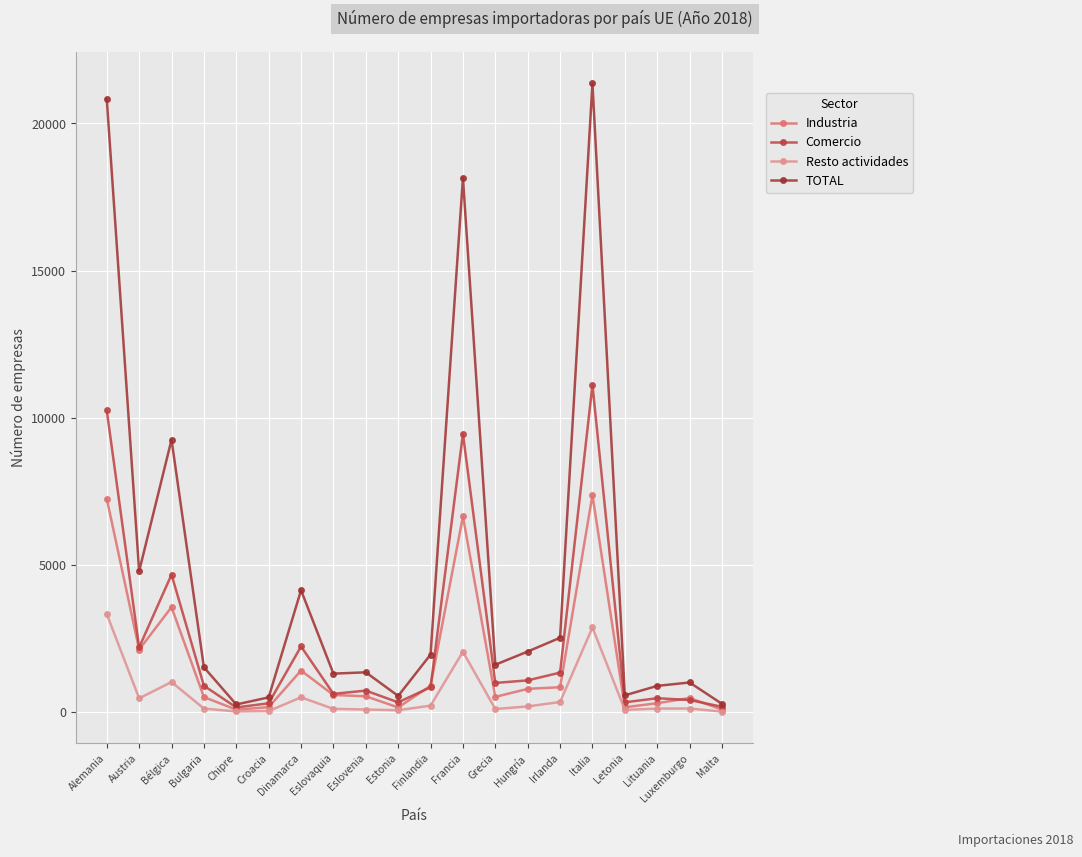

Reading left to right, what are all the values shown in this chart?

Industria: Alemania=7247	Austria=2122	Bélgica=3563	Bulgaria=510	Chipre=79	Croacia=167	Dinamarca=1410	Eslovaquia=579	Eslovenia=536	Estonia=156	Finlandia=892	Francia=6646	Grecia=515	Hungría=788	Irlanda=843	Italia=7369	Letonia=162	Lituania=301	Luxemburgo=477	Malta=84
Comercio: Alemania=10248	Austria=2196	Bélgica=4670	Bulgaria=894	Chipre=157	Croacia=298	Dinamarca=2229	Eslovaquia=618	Eslovenia=728	Estonia=330	Finlandia=843	Francia=9453	Grecia=989	Hungría=1076	Irlanda=1340	Italia=11116	Letonia=331	Lituania=470	Luxemburgo=409	Malta=179
Resto actividades: Alemania=3329	Austria=466	Bélgica=1020	Bulgaria=117	Chipre=21	Croacia=34	Dinamarca=500	Eslovaquia=108	Eslovenia=86	Estonia=62	Finlandia=218	Francia=2049	Grecia=103	Hungría=192	Irlanda=341	Italia=2873	Letonia=74	Lituania=118	Luxemburgo=119	Malta=16
TOTAL: Alemania=20824	Austria=4784	Bélgica=9253	Bulgaria=1521	Chipre=257	Croacia=499	Dinamarca=4139	Eslovaquia=1305	Eslovenia=1350	Estonia=548	Finlandia=1953	Francia=18148	Grecia=1607	Hungría=2056	Irlanda=2524	Italia=21358	Letonia=567	Lituania=889	Luxemburgo=1005	Malta=279